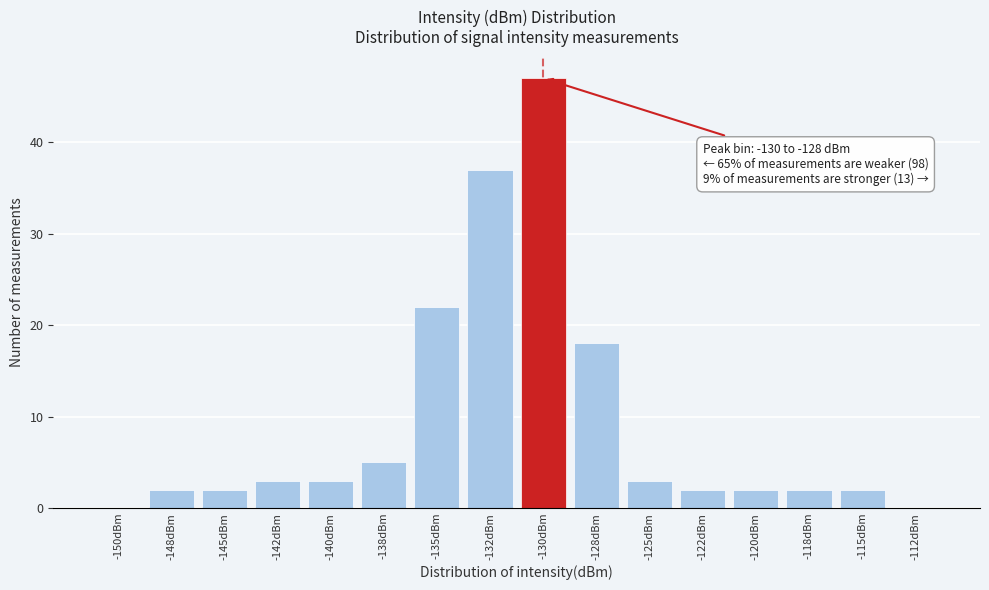

Reading left to right, extract all data points from this chart.

-150dBm=0	-148dBm=2	-145dBm=2	-142dBm=3	-140dBm=3	-138dBm=5	-135dBm=22	-132dBm=37	-130dBm=47	-128dBm=18	-125dBm=3	-122dBm=2	-120dBm=2	-118dBm=2	-115dBm=2	-112dBm=0